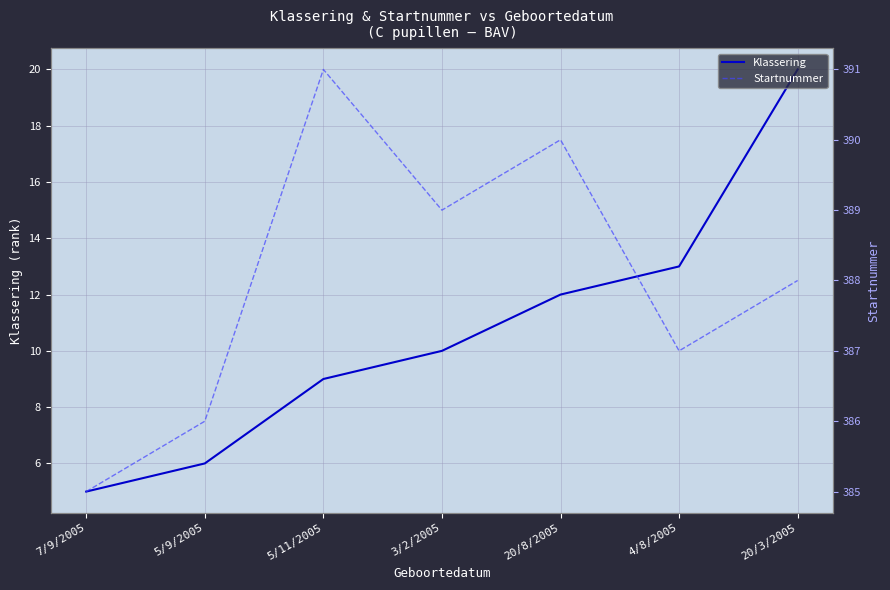

Which category has the lowest value in the Klassering series?

7/9/2005